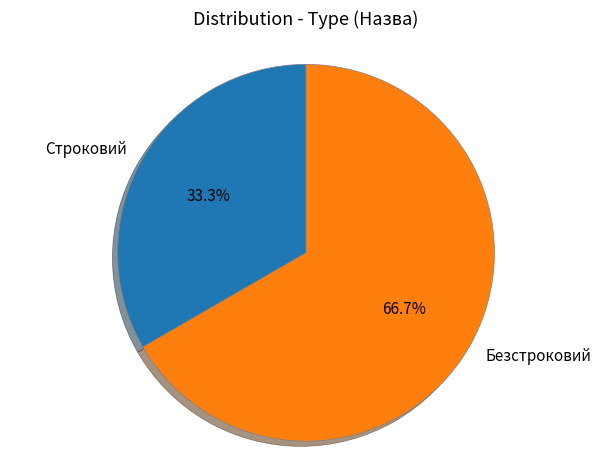

Approximately how many times larger is the value at Безстроковий compared to Строковий?

2.0